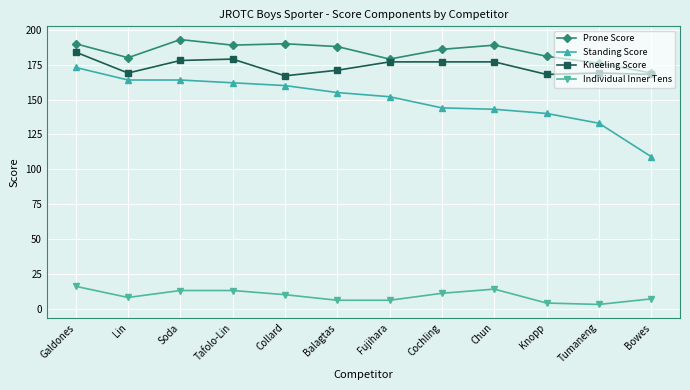

What is the difference between the maximum and minimum values in the Prone Score series?

24